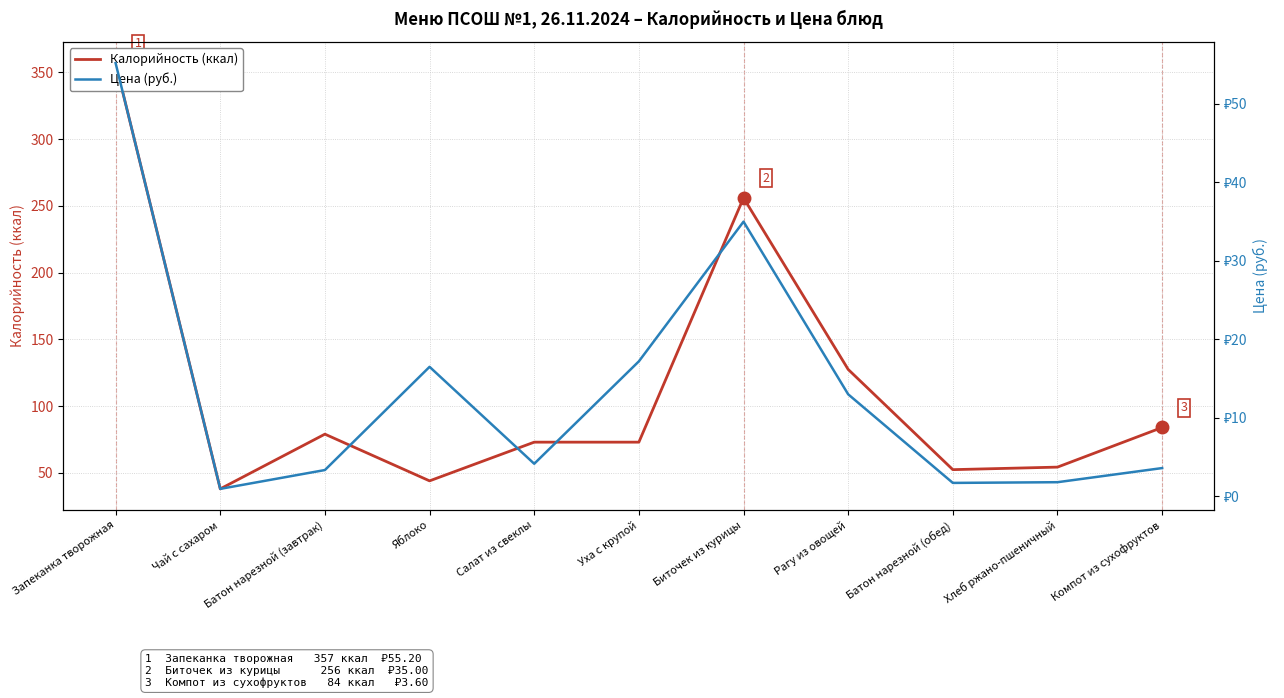

What is the maximum value shown in the chart?

357.0